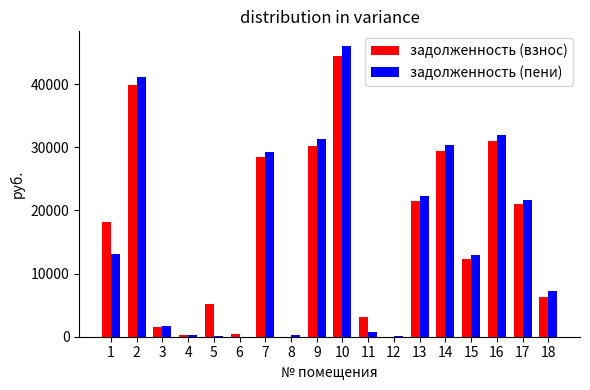

What is the total value across all series at 2?

80965.4